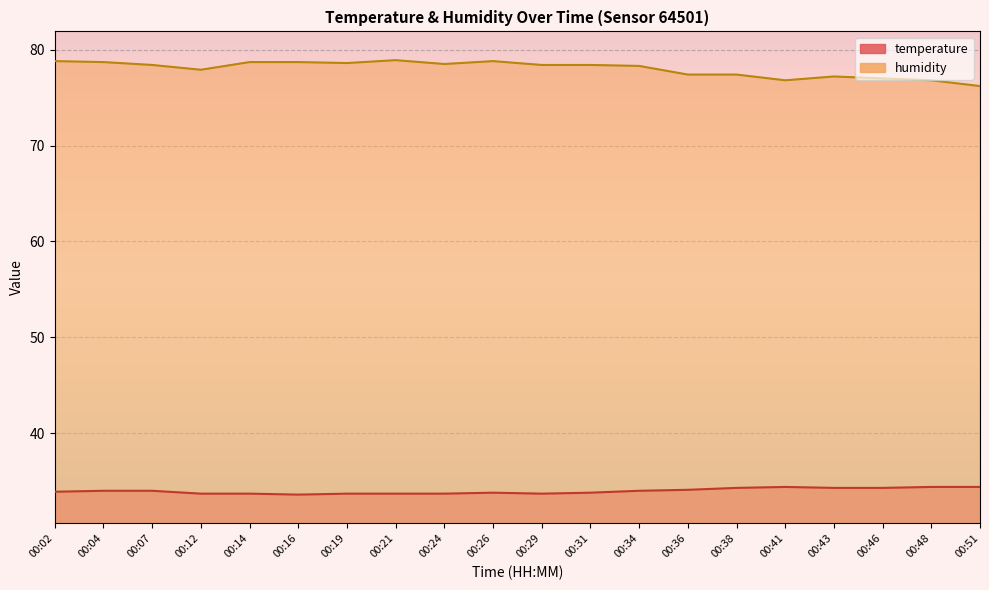

Reading right to left, extract all data points from this chart.

temperature: 00:51=34.4	00:48=34.4	00:46=34.3	00:43=34.3	00:41=34.4	00:38=34.3	00:36=34.1	00:34=34.0	00:31=33.8	00:29=33.7	00:26=33.8	00:24=33.7	00:21=33.7	00:19=33.7	00:16=33.6	00:14=33.7	00:12=33.7	00:07=34.0	00:04=34.0	00:02=33.9
humidity: 00:51=76.2	00:48=76.8	00:46=77.0	00:43=77.2	00:41=76.8	00:38=77.4	00:36=77.4	00:34=78.3	00:31=78.4	00:29=78.4	00:26=78.8	00:24=78.5	00:21=78.9	00:19=78.6	00:16=78.7	00:14=78.7	00:12=77.9	00:07=78.4	00:04=78.7	00:02=78.8